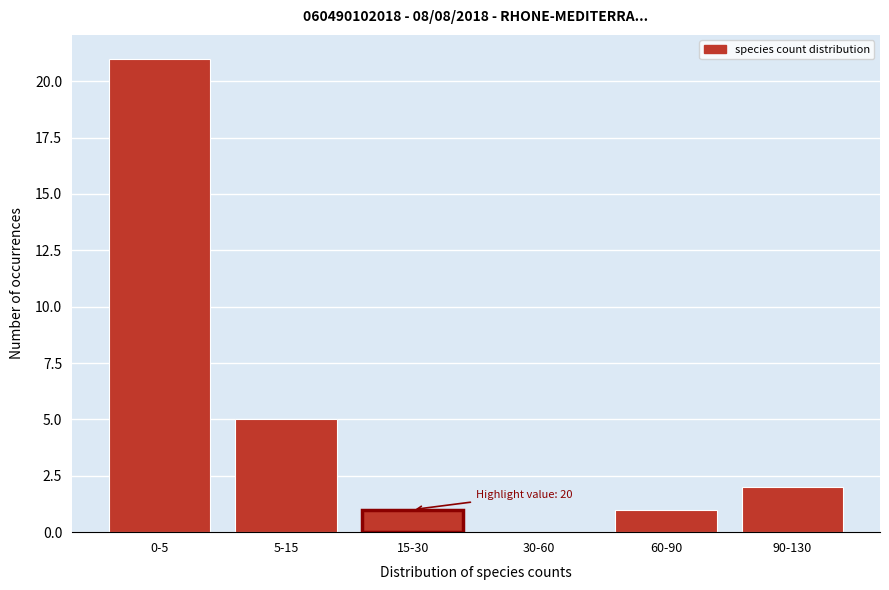

Reading right to left, extract all data points from this chart.

90-130=2	60-90=1	30-60=0	15-30=1	5-15=5	0-5=21